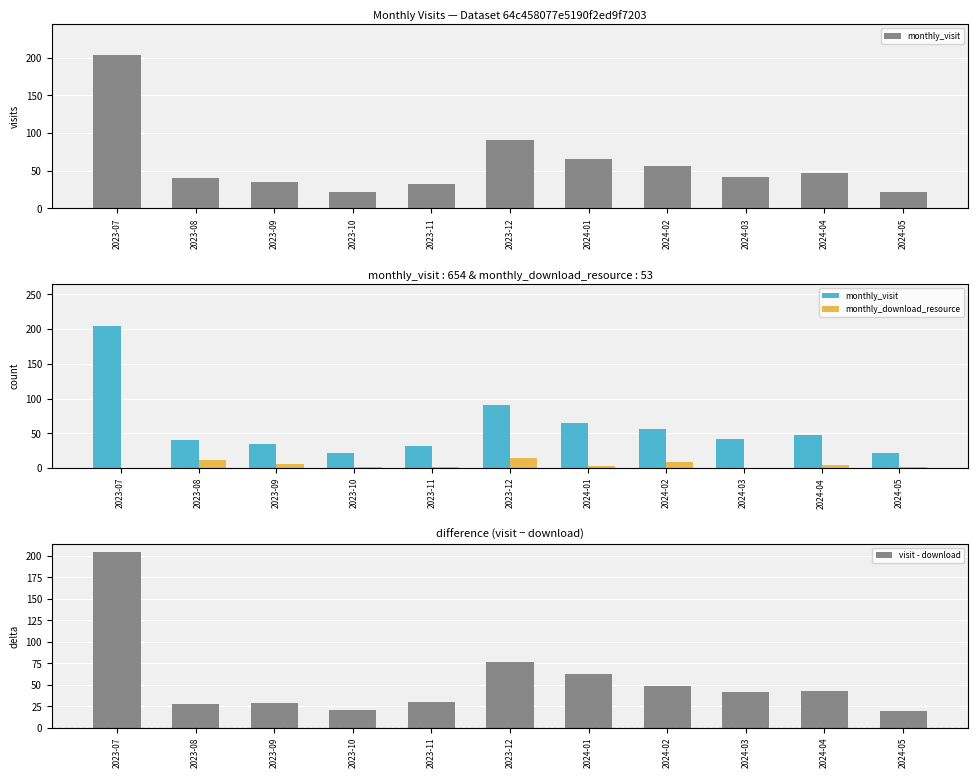

Count the number of data series in this chart.

3